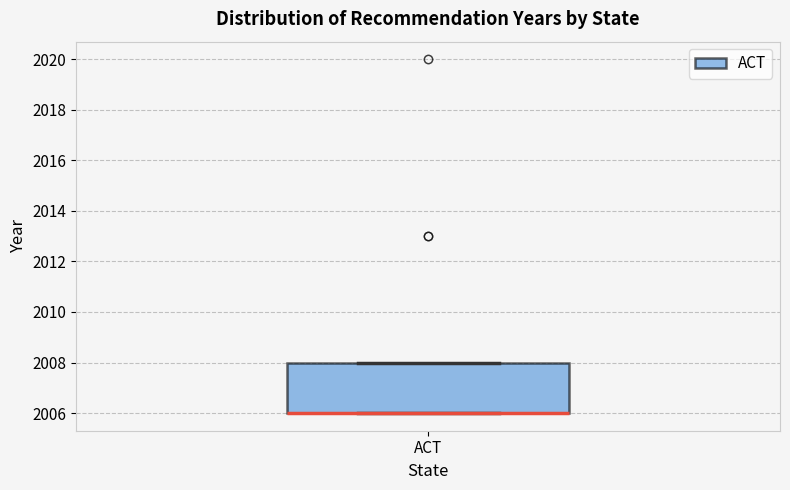

Read this box plot against the y-axis: the position of the median line, the range covered by the box, and the ends of both whiskers. The values are not printed on the chart, so give them approximately, as read against the axis.

median 2006 (drawn on the box's lower edge), box 2006 to 2008, whiskers 2006 to 2008